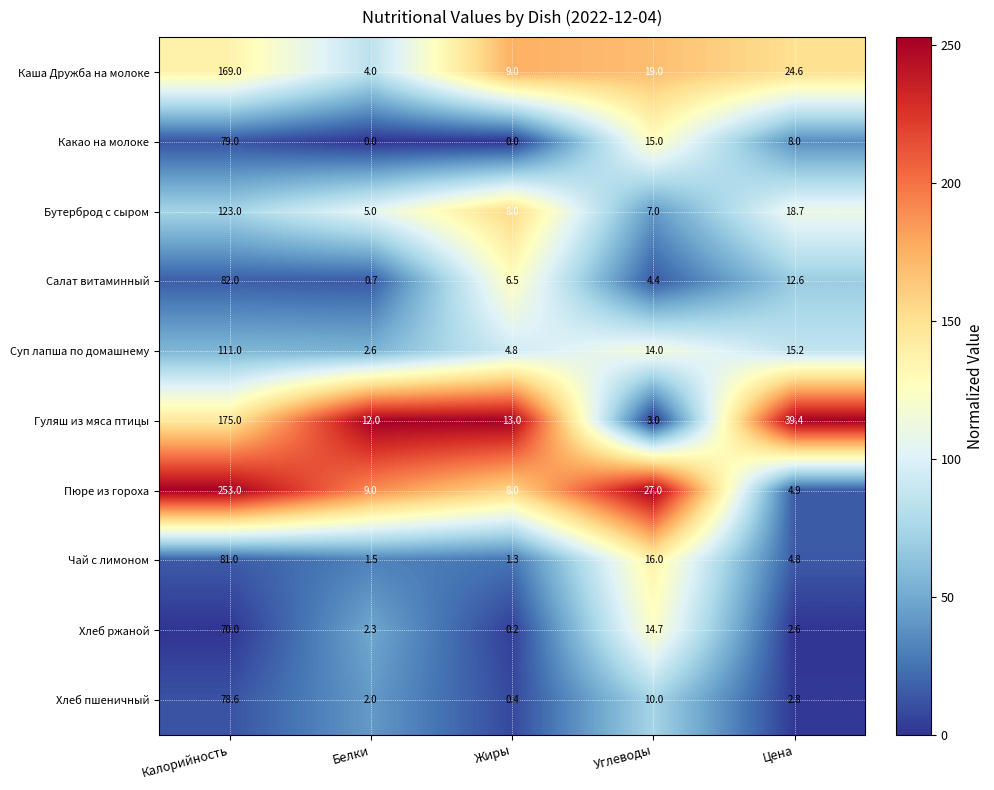

What is the difference between the maximum and second lowest values in the Чай с лимоном series?

79.5